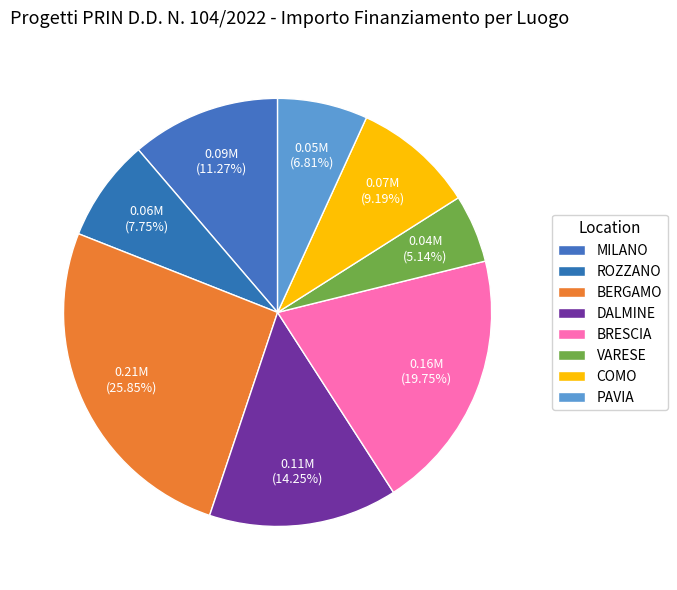

True or false: ROZZANO accounts for 20% of the total.

False